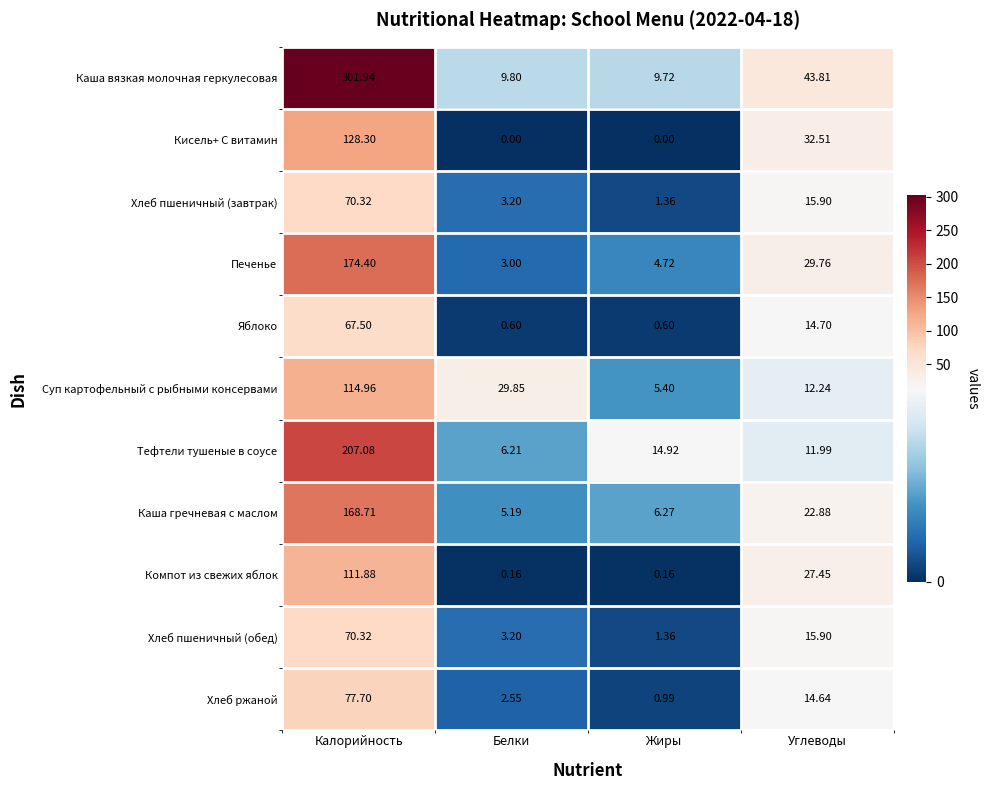

At which label is Каша гречневая с маслом closest to 86?

Углеводы